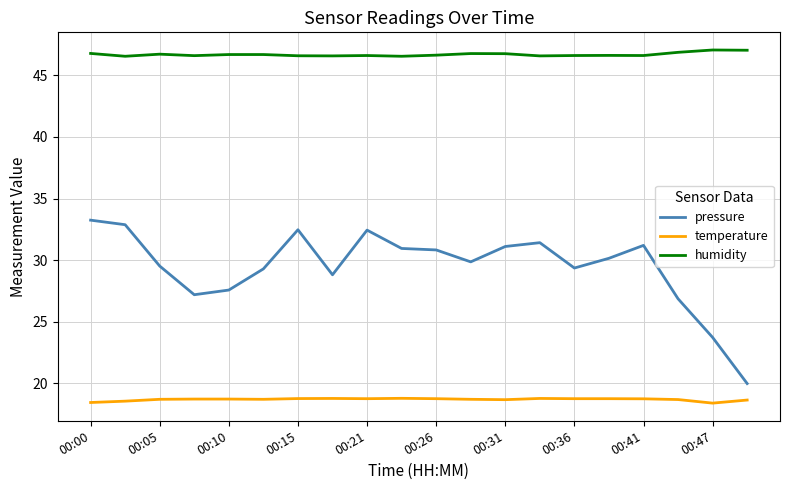

How many series are shown in this chart?

3